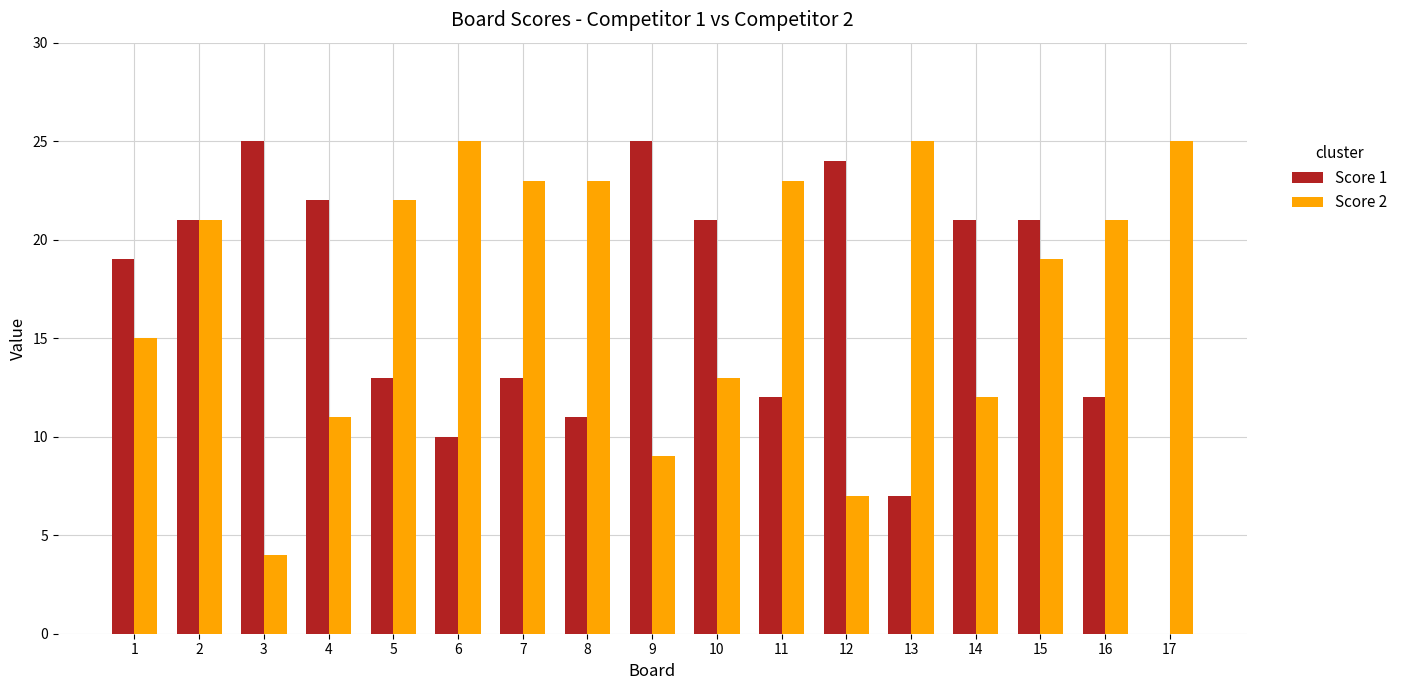

Which series has the largest total across all categories?

Score 2